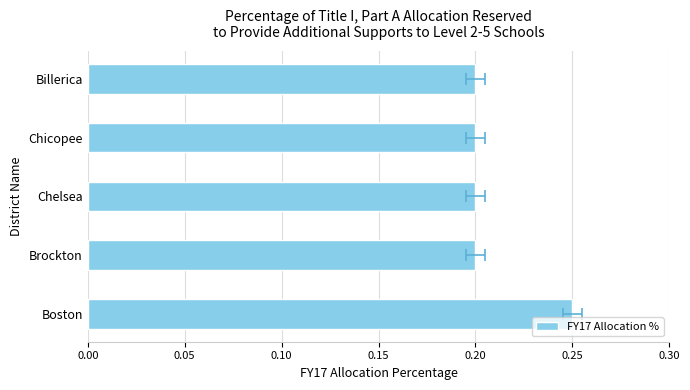

What is the sum of the values at Boston and Chicopee?

0.5